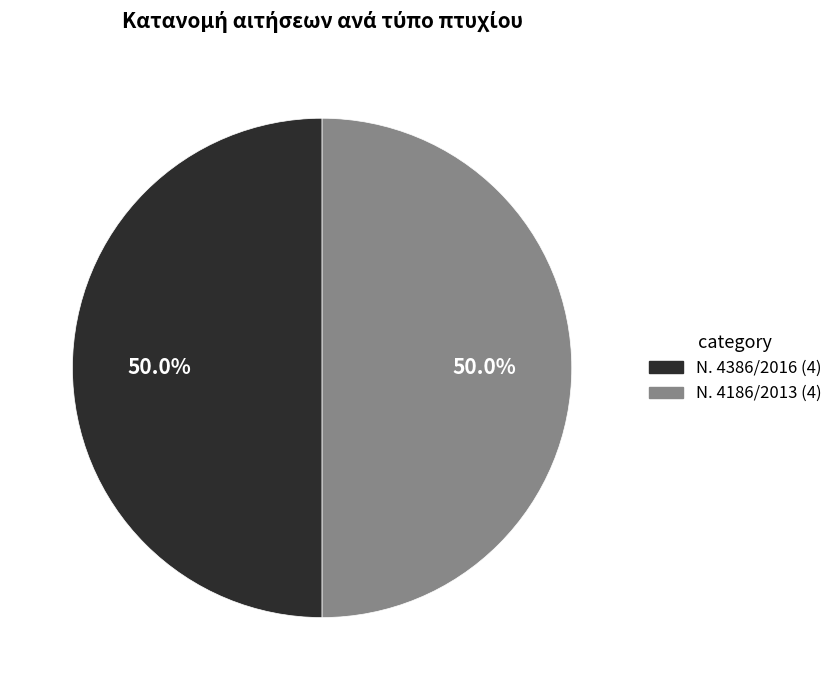

Approximately how many times larger is the value at Ν. 4186/2013 compared to Ν. 4386/2016?

1.0